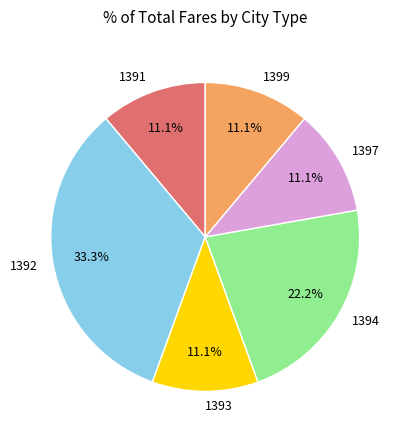

To the nearest percent, what portion does 1399 represent?

11%